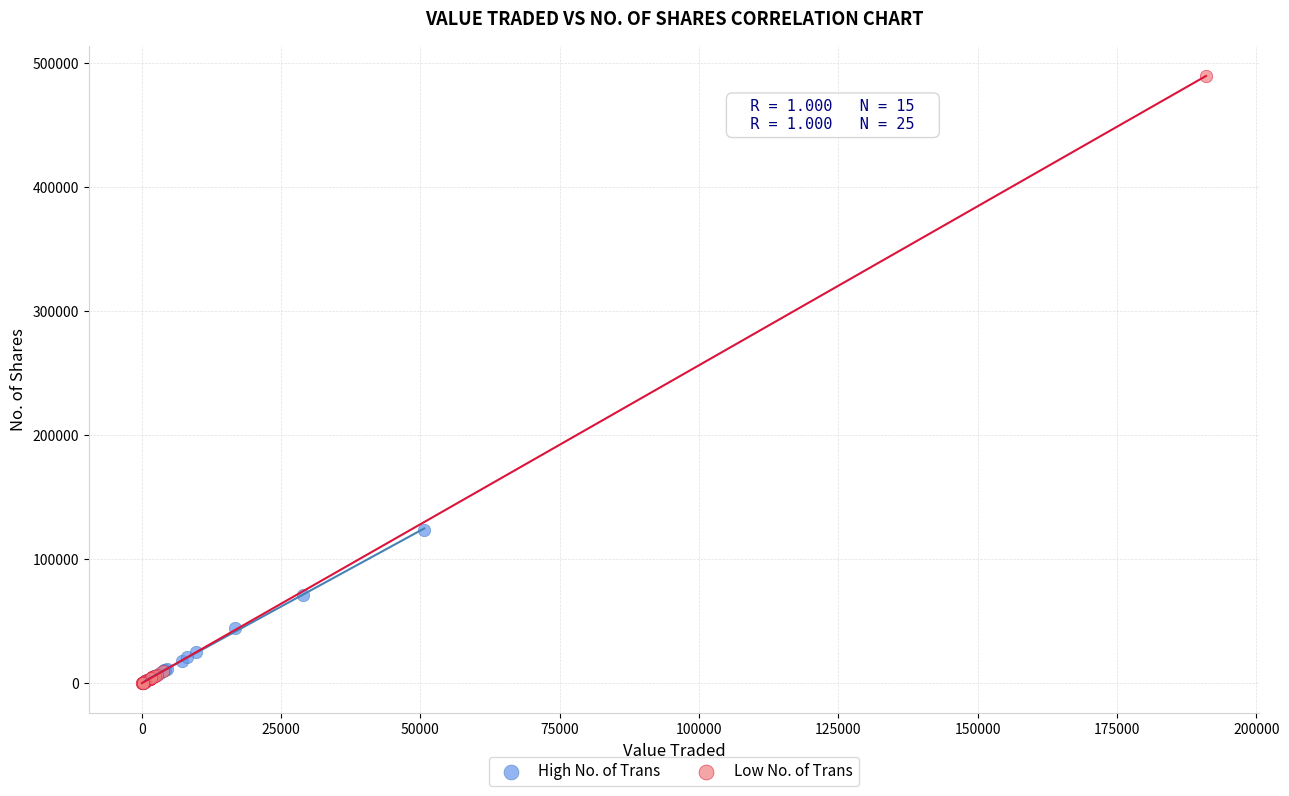

Which series has the largest Y range (max minus min)?

Low No. of Trans